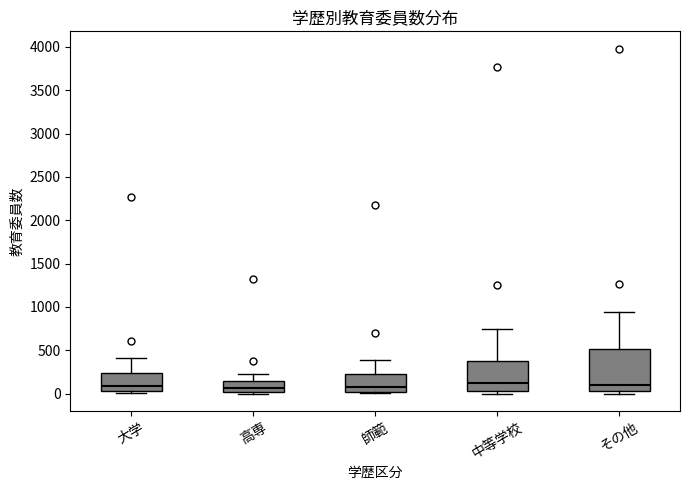

Reading left to right, read every box against the y-axis: the position of its median line, the range the box covers, and the ends of its whiskers. The values are not printed on the chart, so give them approximately, as read against the axis.

大学: median 100, box 50 to 250, whiskers 0 to 400
高専: median 50, box 0 to 150, whiskers 0 to 250
師範: median 100, box 0 to 250, whiskers 0 to 400
中等学校: median 100, box 50 to 400, whiskers 0 to 750
その他: median 100, box 50 to 500, whiskers 0 to 950